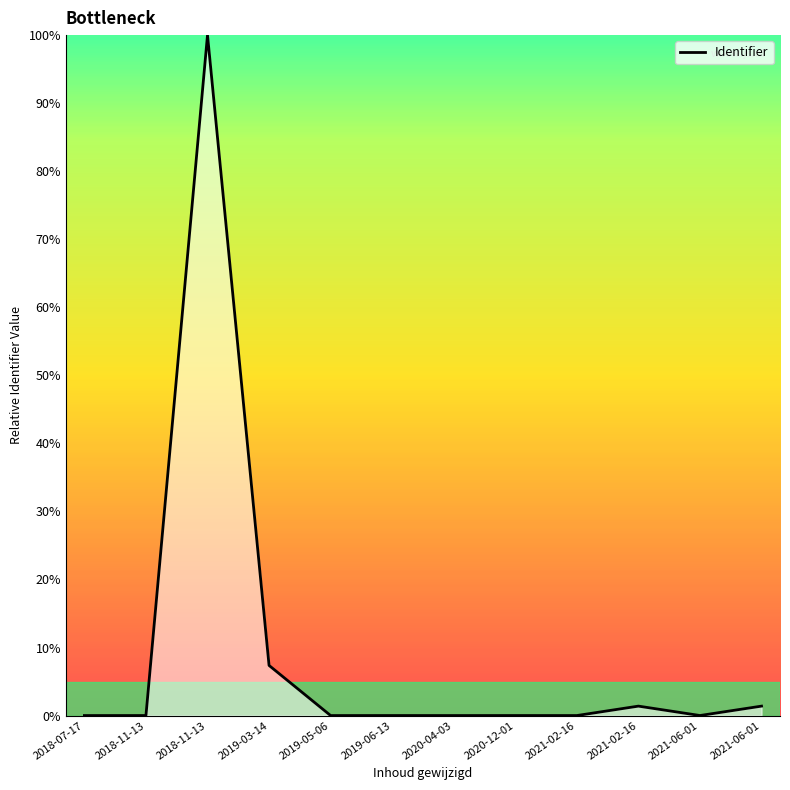

True or false: there are more than 0 points higher than both neighbors.

True